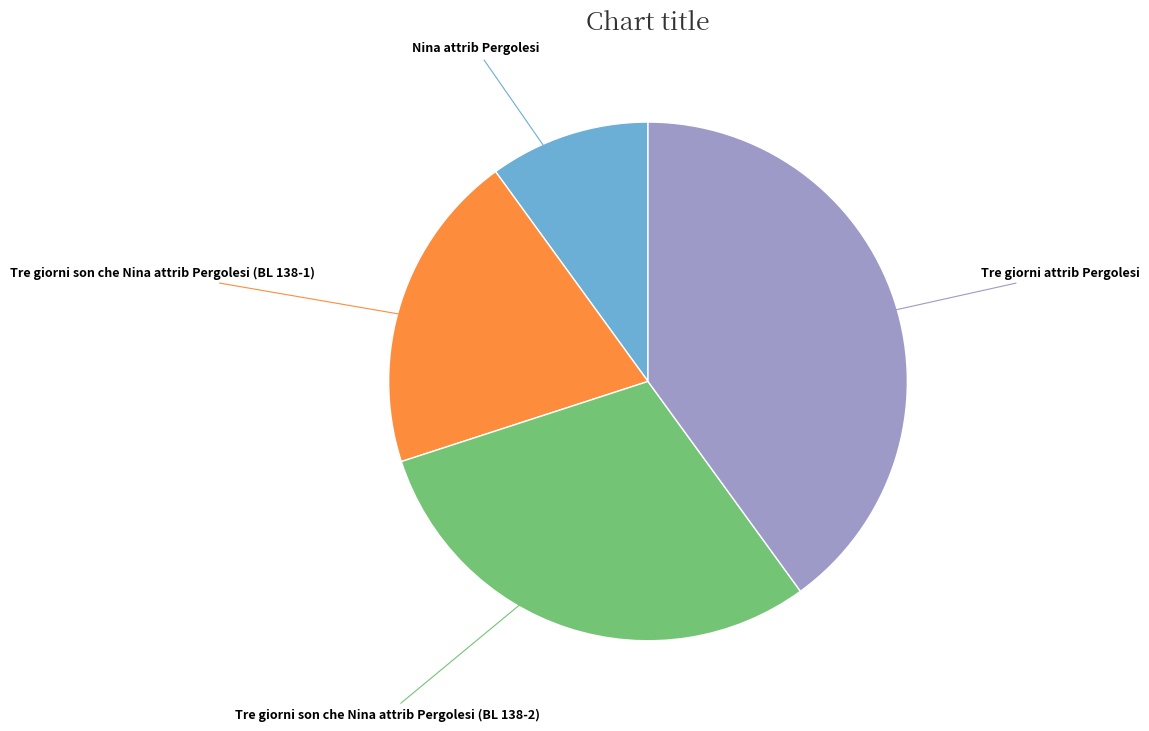

Does Tre giorni attrib Pergolesi account for over 50% of the chart?

No